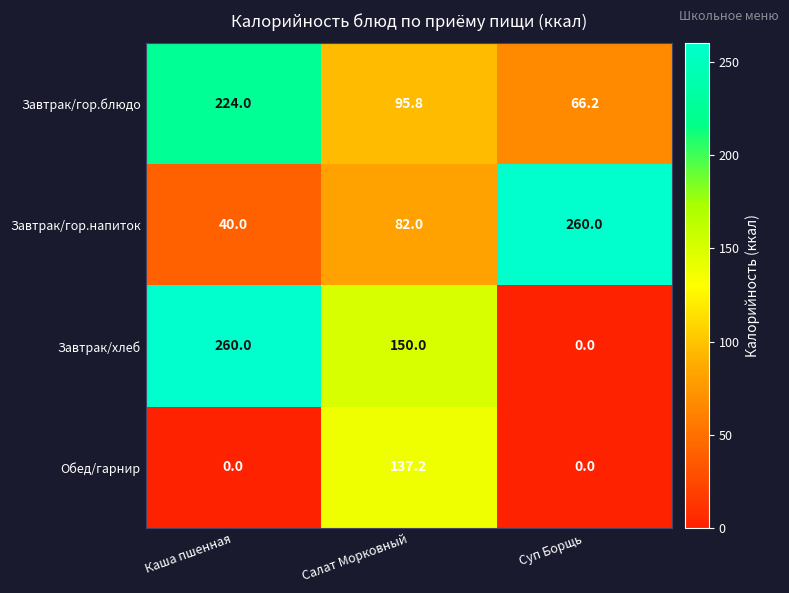

What is the difference between the highest and lowest values at Салат Морковный?

68.0